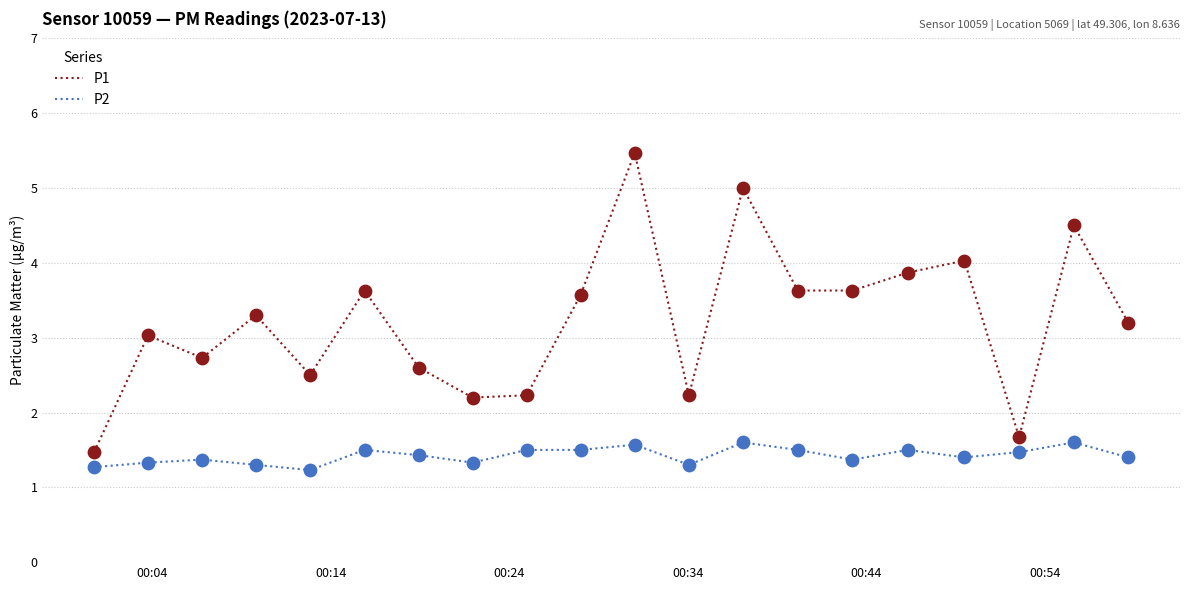

Which series has the largest range (max minus min)?

P1